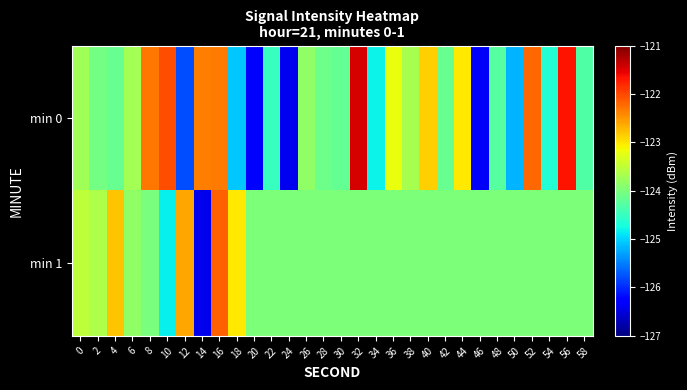

How many categories are shown in the chart?

30